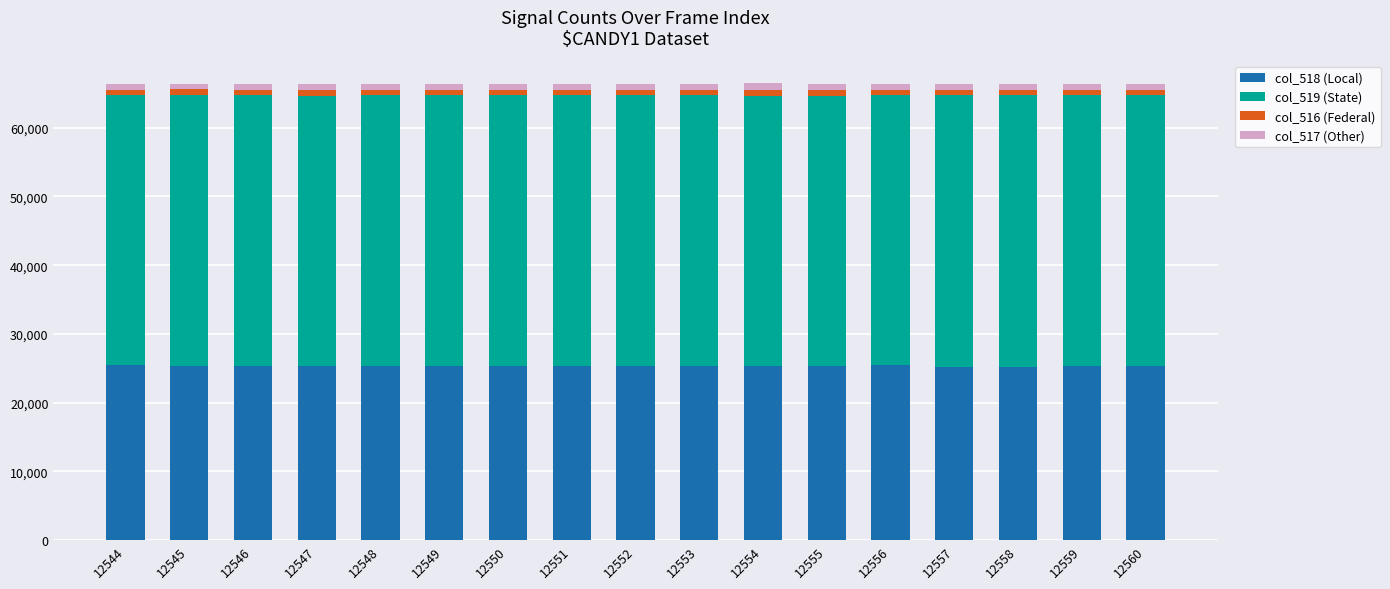

How many series are shown in this chart?

4